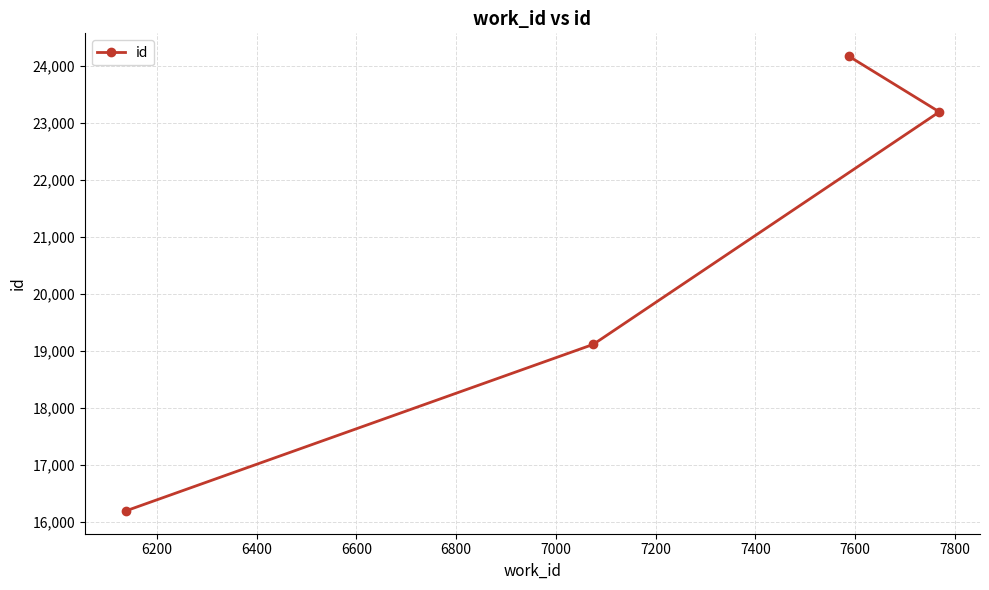

What is the smallest value displayed?

16190